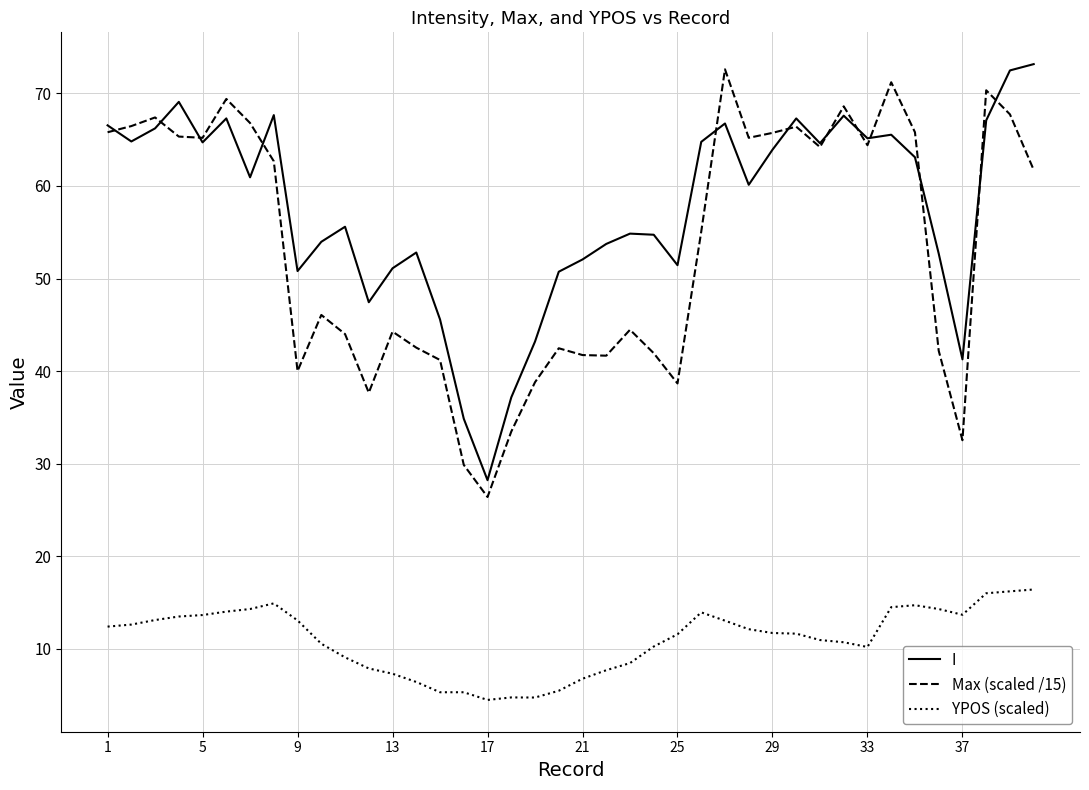

Which series has the largest total across all categories?

I